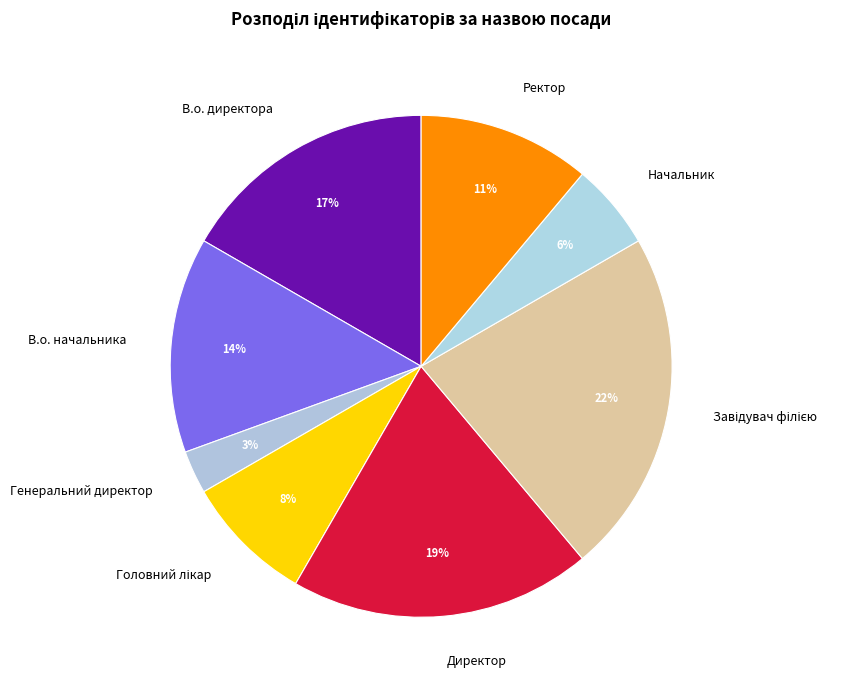

To the nearest percent, what percentage of the pie is В.о. начальника?

14%